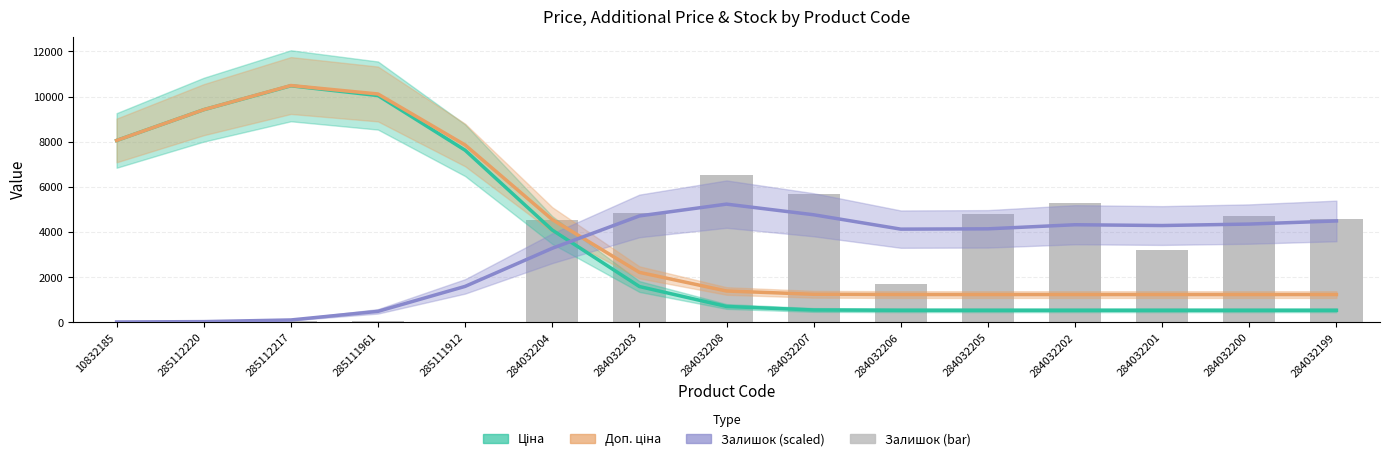

What are all the series names shown in the legend?

Ціна, Доп. ціна, Залишок (scaled), Залишок (bar)